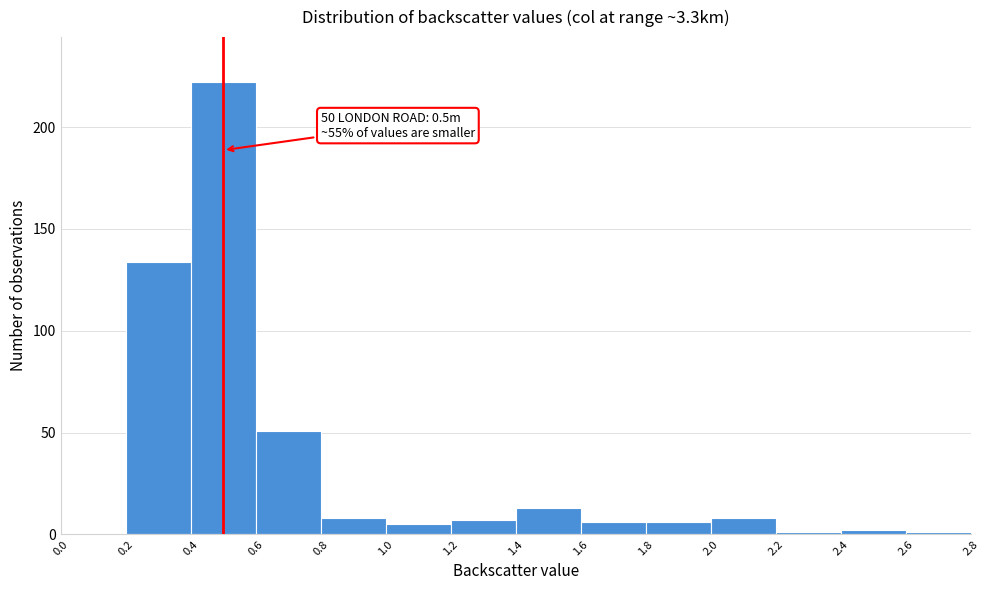

Which range on the x-axis has the tallest bar?

0.4 to 0.6